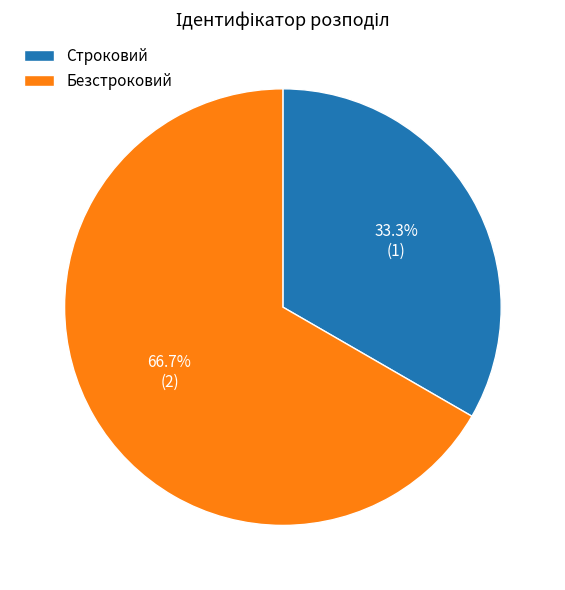

Is Безстроковий the majority of the pie?

Yes